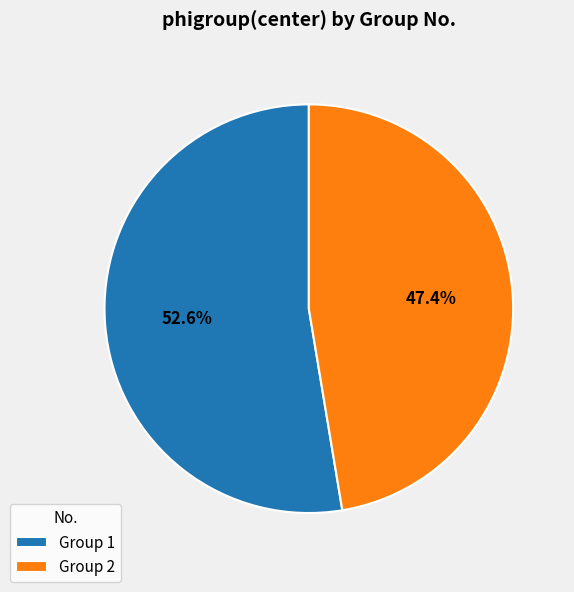

Which category has the biggest portion of the pie?

Group 1